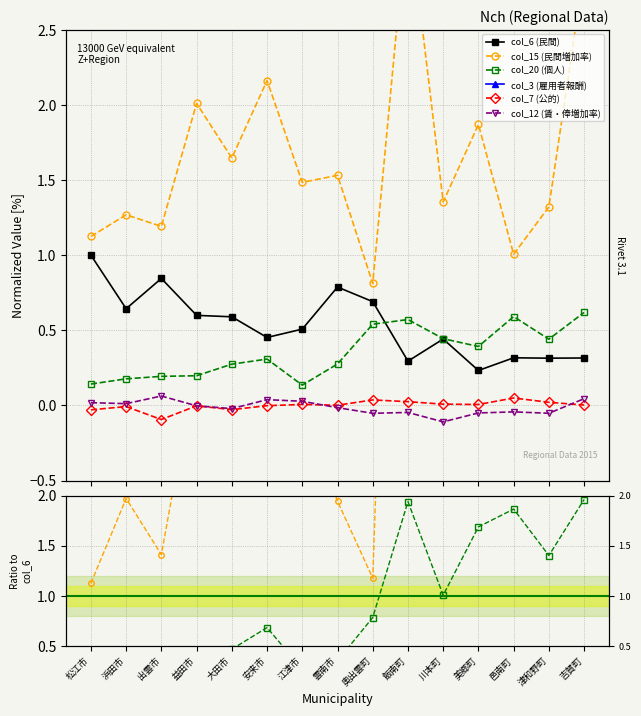

What is the total value across all series at 益田市?

9.4